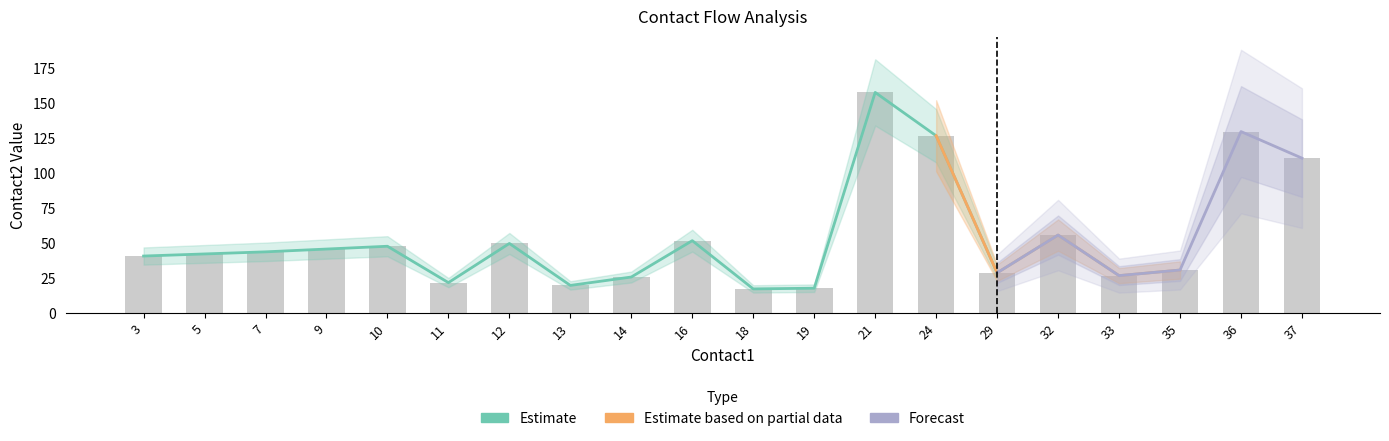

What is the sum of the contact2_mean values at 9 and 33?

73.0